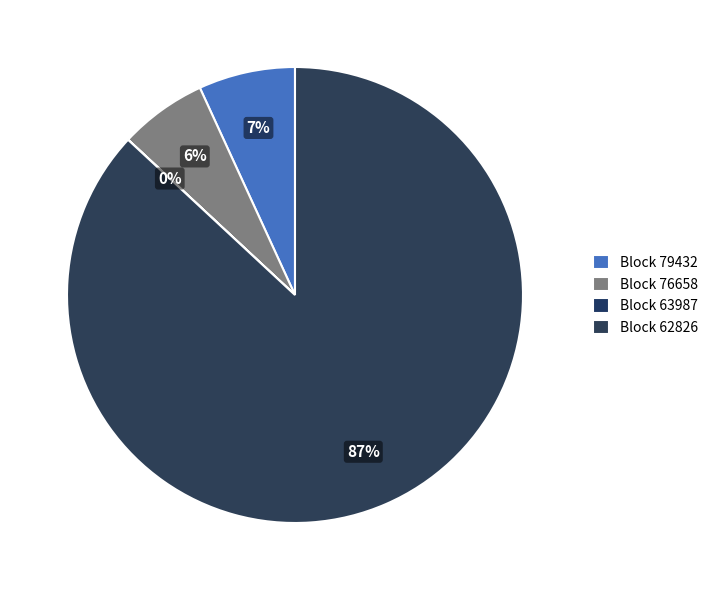

Which slice represents more than half of the pie?

62826